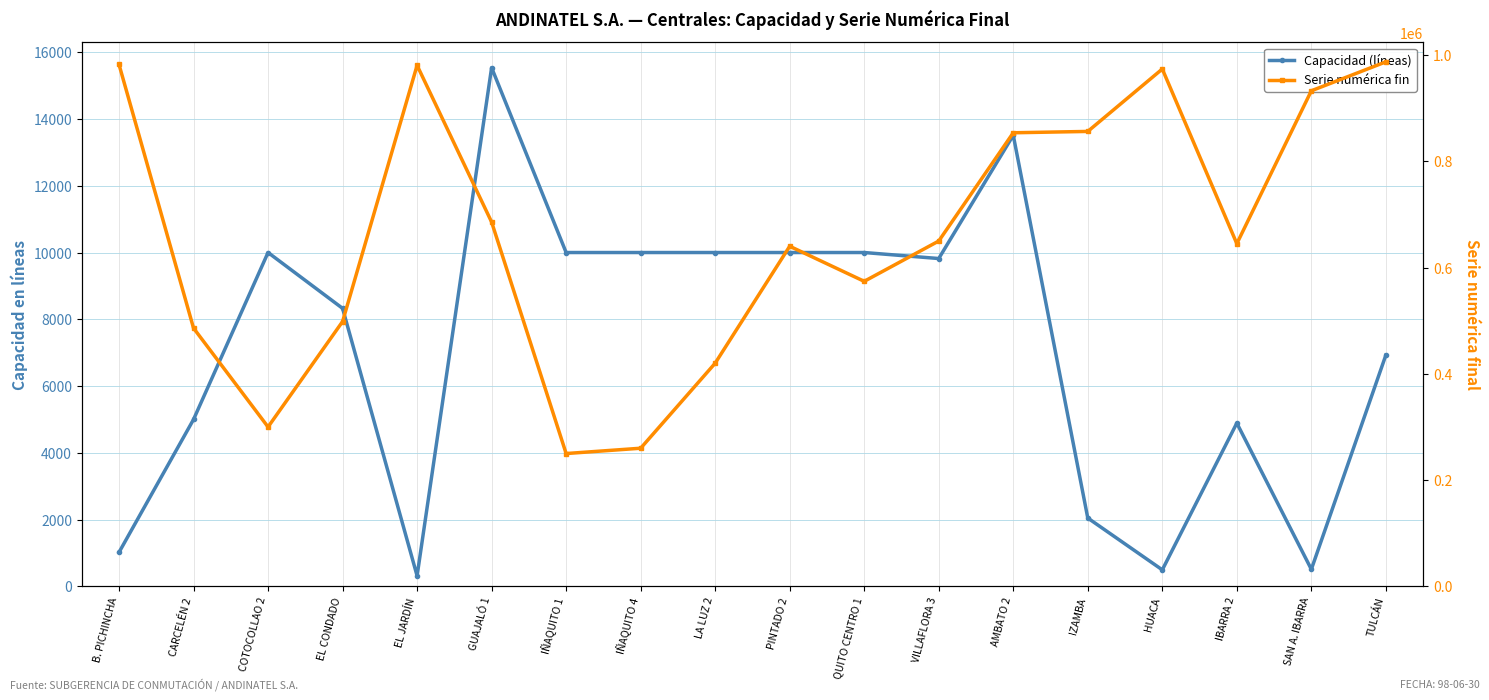

Count the number of categories in the chart.

18